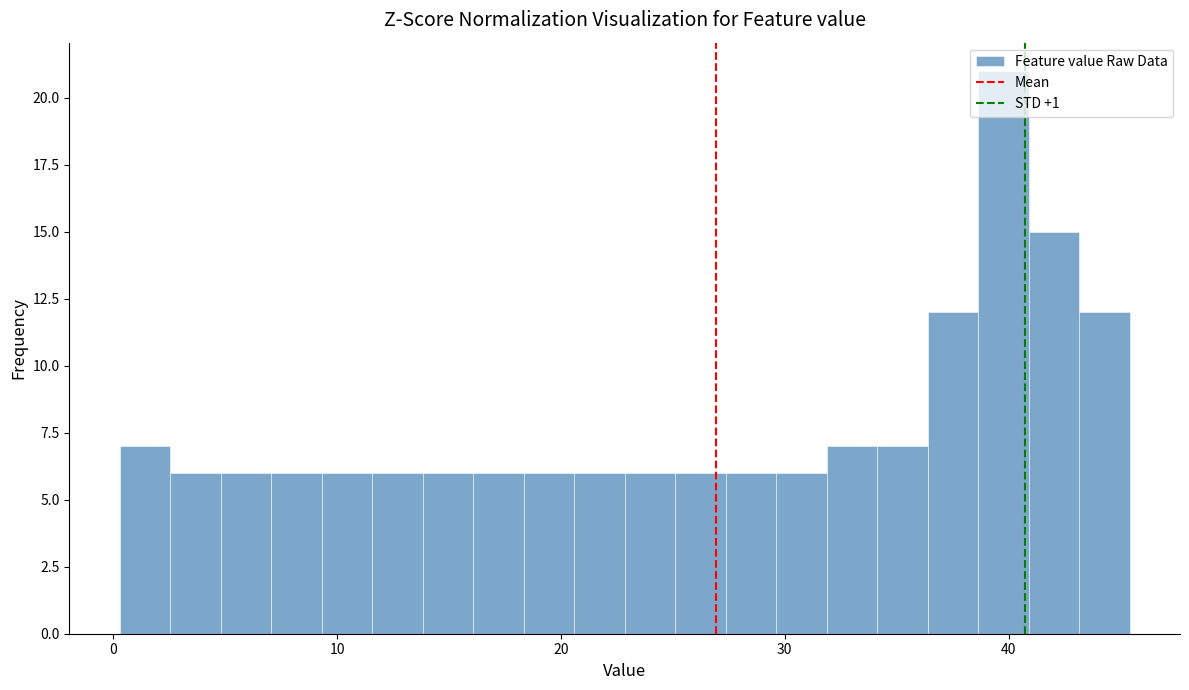

Around what value on the x-axis is the tallest bar? Give the approximate position of its centre, as read against the axis.

40